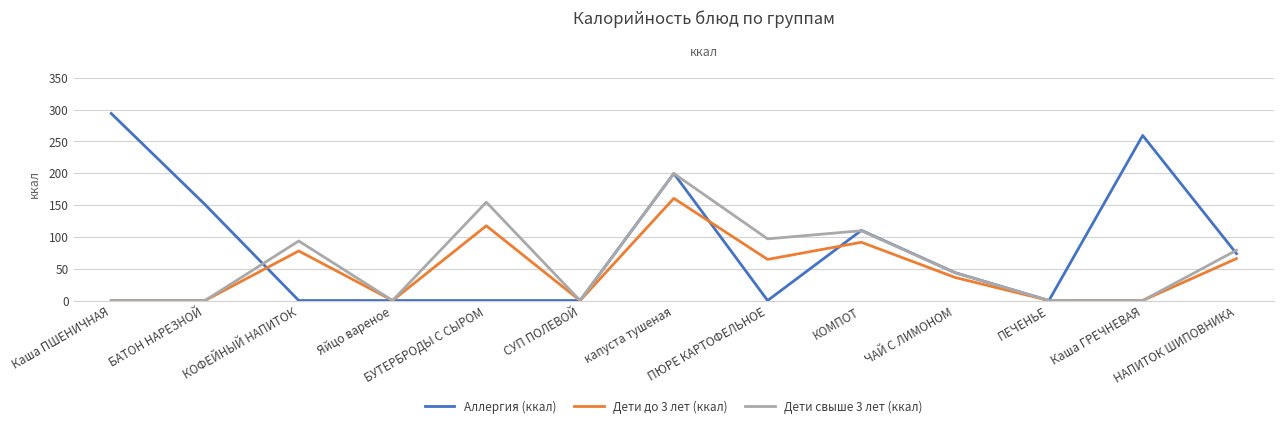

List the series in order of their overall mean, lowest first.

Дети до 3 лет (ккал), Дети свыше 3 лет (ккал), Аллергия (ккал)